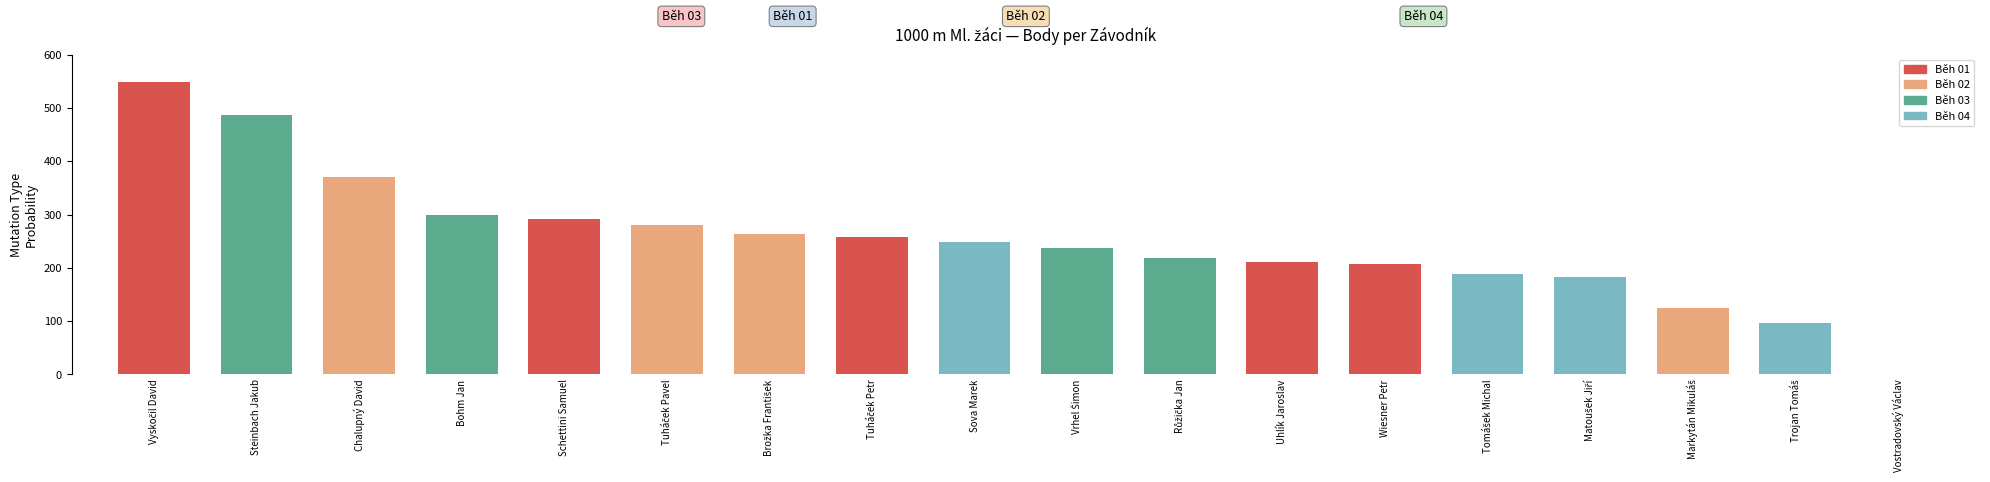

What is the label of the 11th bar from the right?

Tuháček Petr